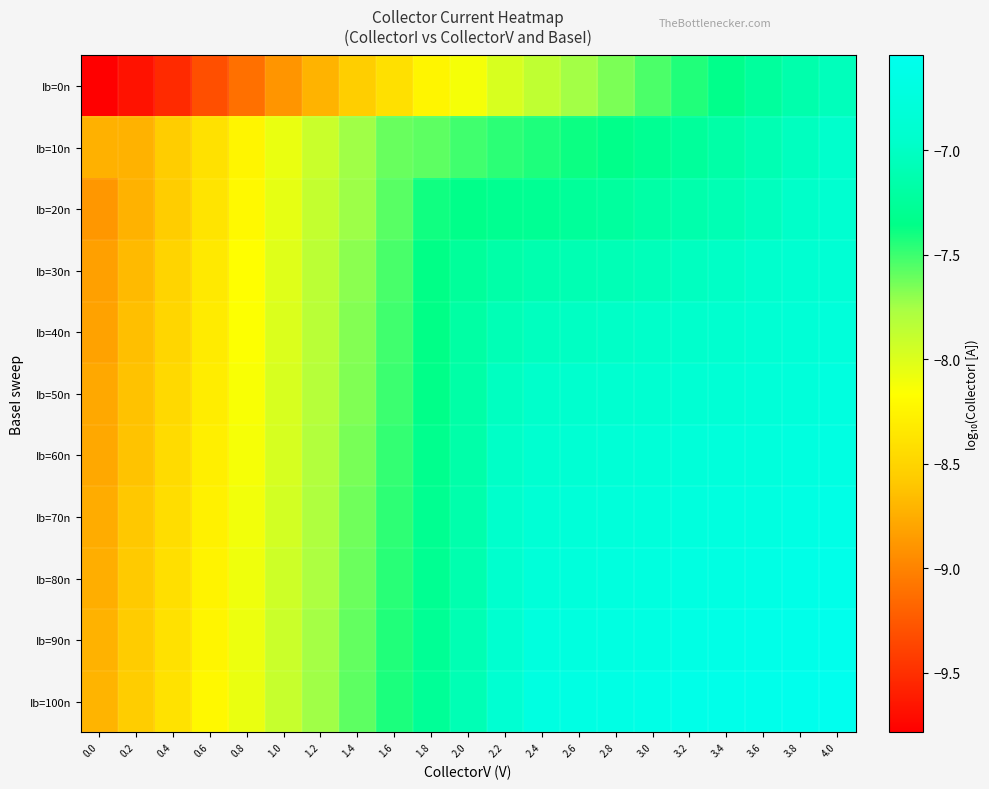

Reading left to right, extract all data points from this chart.

Ib=0n: 0.0=-9.8	0.2=-9.7	0.4=-9.5	0.6=-9.3	0.8=-9.1	1.0=-8.9	1.2=-8.7	1.4=-8.5	1.6=-8.4	1.8=-8.2	2.0=-8.1	2.2=-8.0	2.4=-7.9	2.6=-7.7	2.8=-7.7	3.0=-7.5	3.2=-7.4	3.4=-7.3	3.6=-7.2	3.8=-7.1	4.0=-7.0
Ib=10n: 0.0=-8.7	0.2=-8.7	0.4=-8.6	0.6=-8.4	0.8=-8.2	1.0=-8.1	1.2=-7.9	1.4=-7.7	1.6=-7.6	1.8=-7.6	2.0=-7.5	2.2=-7.5	2.4=-7.4	2.6=-7.4	2.8=-7.3	3.0=-7.3	3.2=-7.2	3.4=-7.2	3.6=-7.1	3.8=-7.0	4.0=-7.0
Ib=20n: 0.0=-8.9	0.2=-8.7	0.4=-8.6	0.6=-8.4	0.8=-8.2	1.0=-8.0	1.2=-7.9	1.4=-7.7	1.6=-7.6	1.8=-7.4	2.0=-7.3	2.2=-7.3	2.4=-7.3	2.6=-7.2	2.8=-7.2	3.0=-7.2	3.2=-7.1	3.4=-7.1	3.6=-7.0	3.8=-7.0	4.0=-6.9
Ib=30n: 0.0=-8.8	0.2=-8.7	0.4=-8.5	0.6=-8.3	0.8=-8.2	1.0=-8.0	1.2=-7.8	1.4=-7.7	1.6=-7.5	1.8=-7.4	2.0=-7.2	2.2=-7.2	2.4=-7.1	2.6=-7.1	2.8=-7.1	3.0=-7.1	3.2=-7.0	3.4=-7.0	3.6=-6.9	3.8=-6.9	4.0=-6.8
Ib=40n: 0.0=-8.8	0.2=-8.6	0.4=-8.5	0.6=-8.3	0.8=-8.2	1.0=-8.0	1.2=-7.8	1.4=-7.7	1.6=-7.5	1.8=-7.4	2.0=-7.2	2.2=-7.1	2.4=-7.0	2.6=-7.0	2.8=-7.0	3.0=-7.0	3.2=-6.9	3.4=-6.9	3.6=-6.9	3.8=-6.8	4.0=-6.8
Ib=50n: 0.0=-8.8	0.2=-8.6	0.4=-8.5	0.6=-8.3	0.8=-8.1	1.0=-8.0	1.2=-7.8	1.4=-7.7	1.6=-7.5	1.8=-7.3	2.0=-7.2	2.2=-7.0	2.4=-7.0	2.6=-6.9	2.8=-6.9	3.0=-6.9	3.2=-6.9	3.4=-6.8	3.6=-6.8	3.8=-6.8	4.0=-6.7
Ib=60n: 0.0=-8.8	0.2=-8.6	0.4=-8.4	0.6=-8.3	0.8=-8.1	1.0=-8.0	1.2=-7.8	1.4=-7.6	1.6=-7.5	1.8=-7.3	2.0=-7.2	2.2=-7.0	2.4=-6.9	2.6=-6.9	2.8=-6.8	3.0=-6.8	3.2=-6.8	3.4=-6.8	3.6=-6.8	3.8=-6.7	4.0=-6.7
Ib=70n: 0.0=-8.8	0.2=-8.6	0.4=-8.4	0.6=-8.3	0.8=-8.1	1.0=-8.0	1.2=-7.8	1.4=-7.6	1.6=-7.5	1.8=-7.3	2.0=-7.1	2.2=-7.0	2.4=-6.8	2.6=-6.8	2.8=-6.8	3.0=-6.8	3.2=-6.7	3.4=-6.7	3.6=-6.7	3.8=-6.7	4.0=-6.6
Ib=80n: 0.0=-8.7	0.2=-8.6	0.4=-8.4	0.6=-8.3	0.8=-8.1	1.0=-7.9	1.2=-7.8	1.4=-7.6	1.6=-7.5	1.8=-7.3	2.0=-7.1	2.2=-6.9	2.4=-6.8	2.6=-6.8	2.8=-6.7	3.0=-6.7	3.2=-6.7	3.4=-6.7	3.6=-6.7	3.8=-6.6	4.0=-6.6
Ib=90n: 0.0=-8.7	0.2=-8.6	0.4=-8.4	0.6=-8.2	0.8=-8.1	1.0=-7.9	1.2=-7.8	1.4=-7.6	1.6=-7.4	1.8=-7.3	2.0=-7.1	2.2=-6.9	2.4=-6.7	2.6=-6.7	2.8=-6.7	3.0=-6.7	3.2=-6.7	3.4=-6.6	3.6=-6.6	3.8=-6.6	4.0=-6.6
Ib=100n: 0.0=-8.7	0.2=-8.6	0.4=-8.4	0.6=-8.2	0.8=-8.1	1.0=-7.9	1.2=-7.7	1.4=-7.6	1.6=-7.4	1.8=-7.3	2.0=-7.1	2.2=-6.9	2.4=-6.7	2.6=-6.7	2.8=-6.7	3.0=-6.6	3.2=-6.6	3.4=-6.6	3.6=-6.6	3.8=-6.6	4.0=-6.5